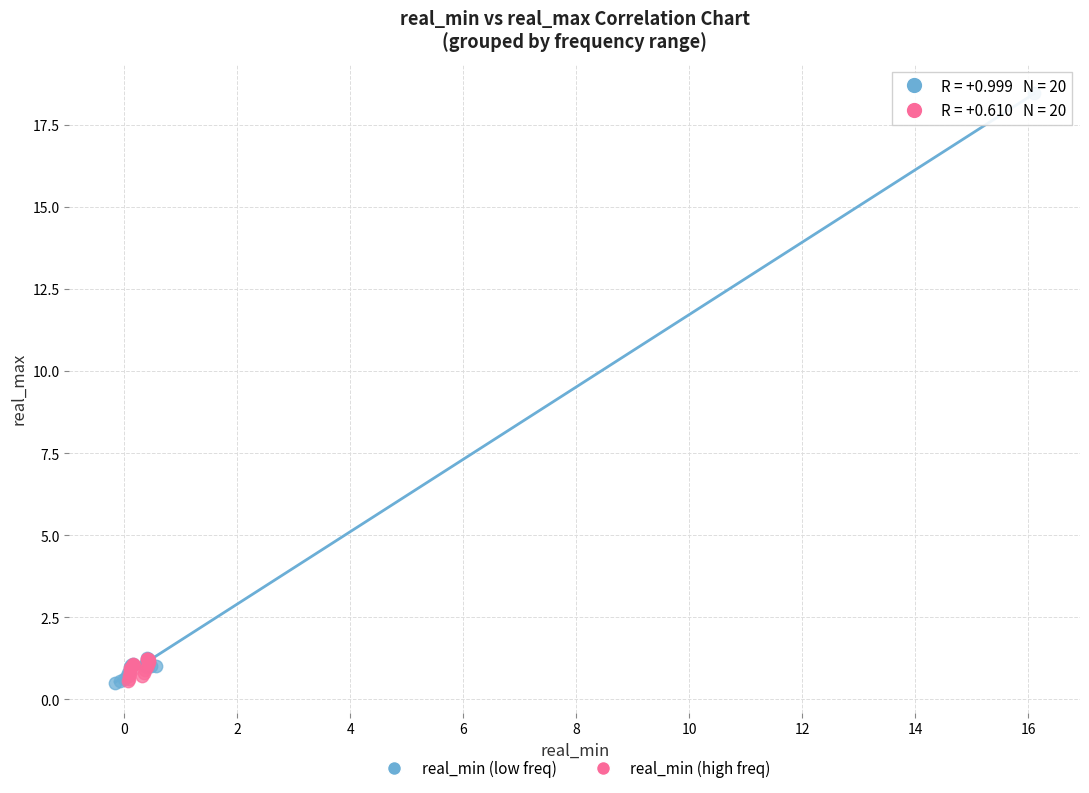

Which series contains the highest Y value?

real_min (low freq)